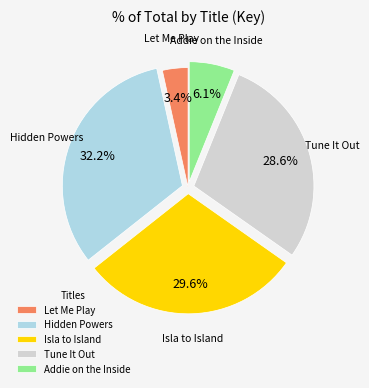

What is the smallest slice in the pie chart?

Let Me Play